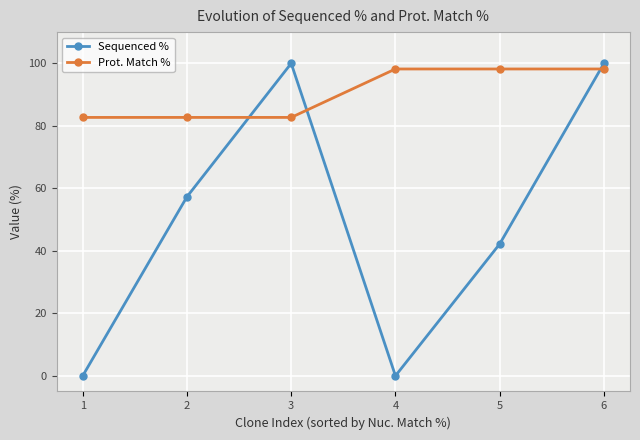

What is the spread (max minus min) of values at 2?

25.4